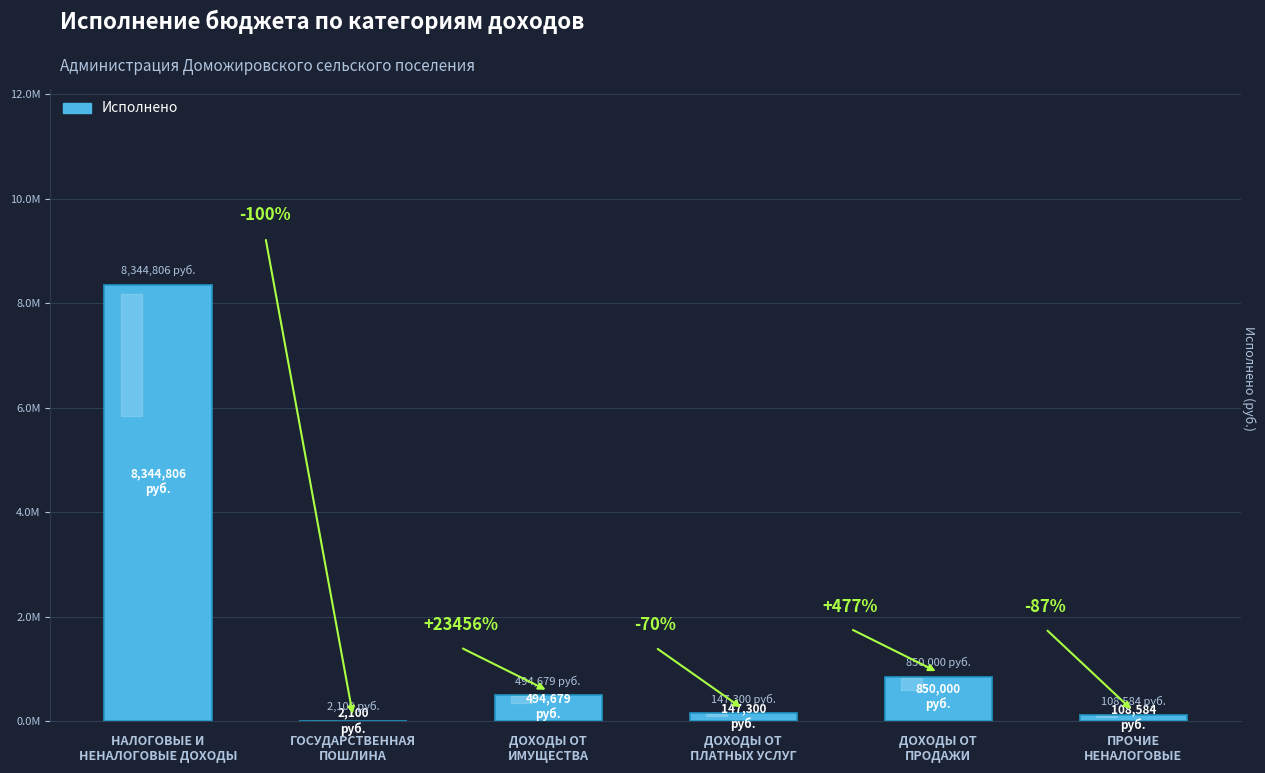

Rank the categories by value from lowest to highest.

ГОСУДАРСТВЕННАЯ
ПОШЛИНА, ПРОЧИЕ
НЕНАЛОГОВЫЕ, ДОХОДЫ ОТ
ПЛАТНЫХ УСЛУГ, ДОХОДЫ ОТ
ИМУЩЕСТВА, ДОХОДЫ ОТ
ПРОДАЖИ, НАЛОГОВЫЕ И
НЕНАЛОГОВЫЕ ДОХОДЫ